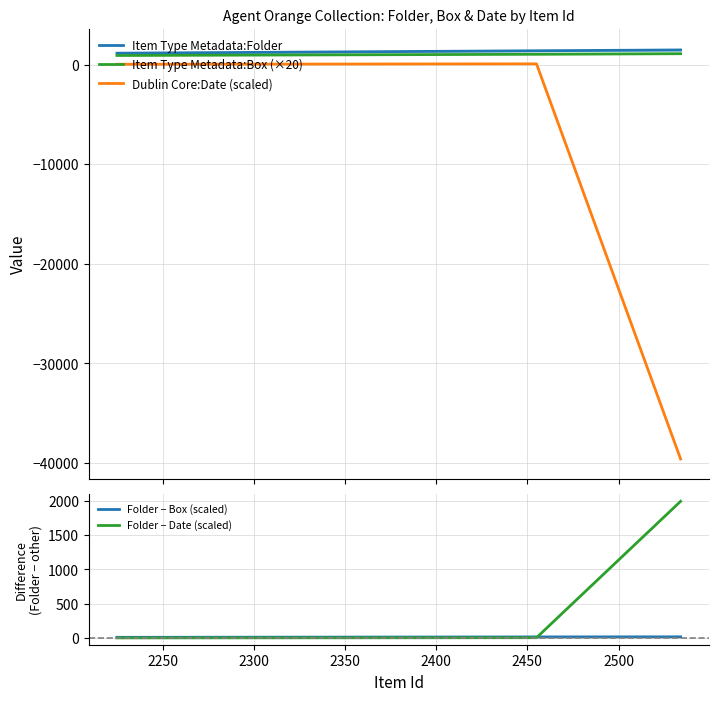

What is the difference between the maximum and minimum values in the Dublin Core:Date (scaled) series?

39700